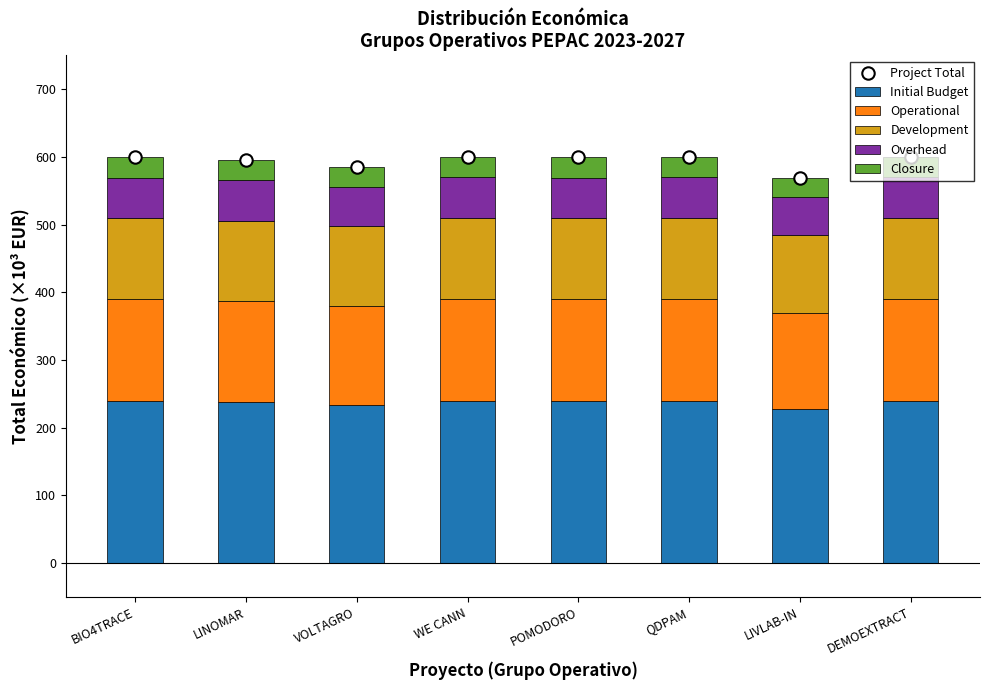

Which series contains the highest Y value?

Project Total